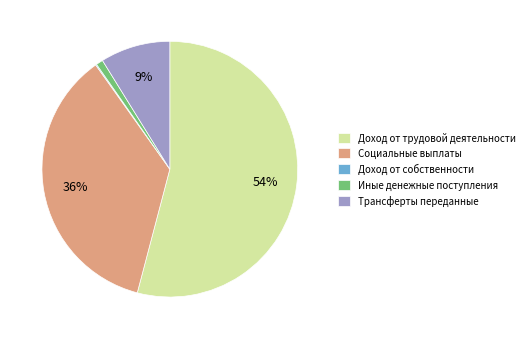

To the nearest percent, what percentage of the pie is Иные денежные поступления?

1%